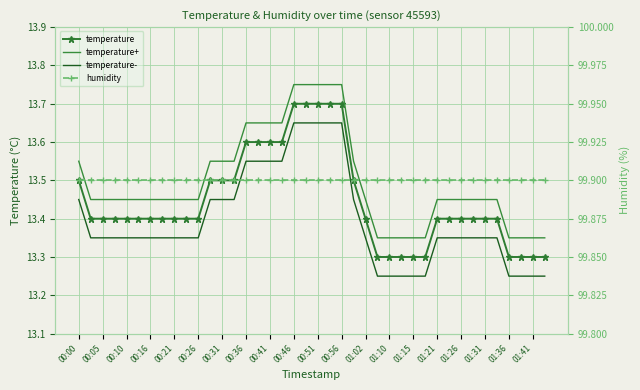

What is the difference between the temperature+ values at 00:00 and 00:26?

0.1